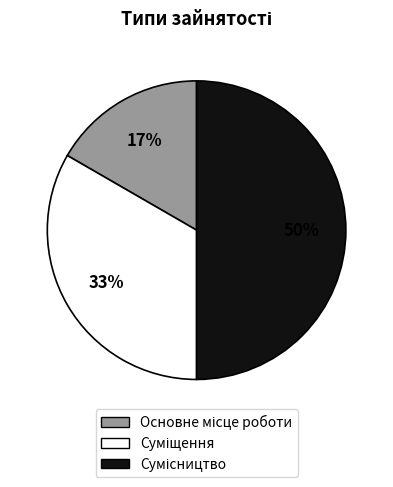

To the nearest percent, what is the average slice percentage?

33%